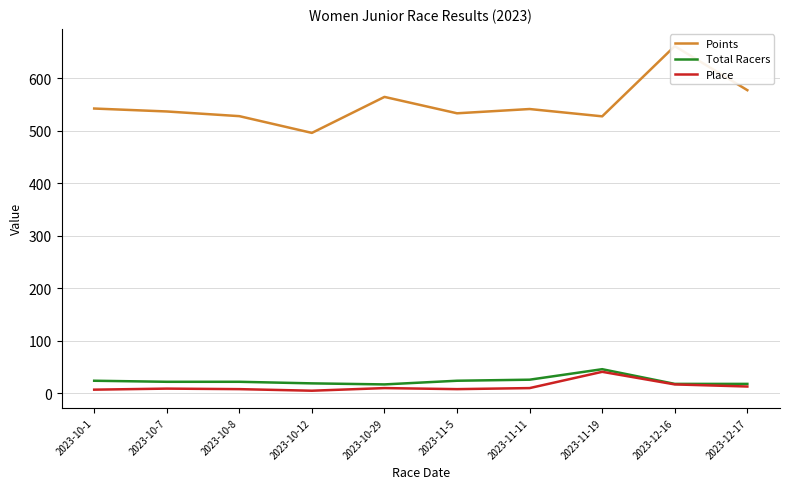

True or false: Points and Place cross at least once.

False